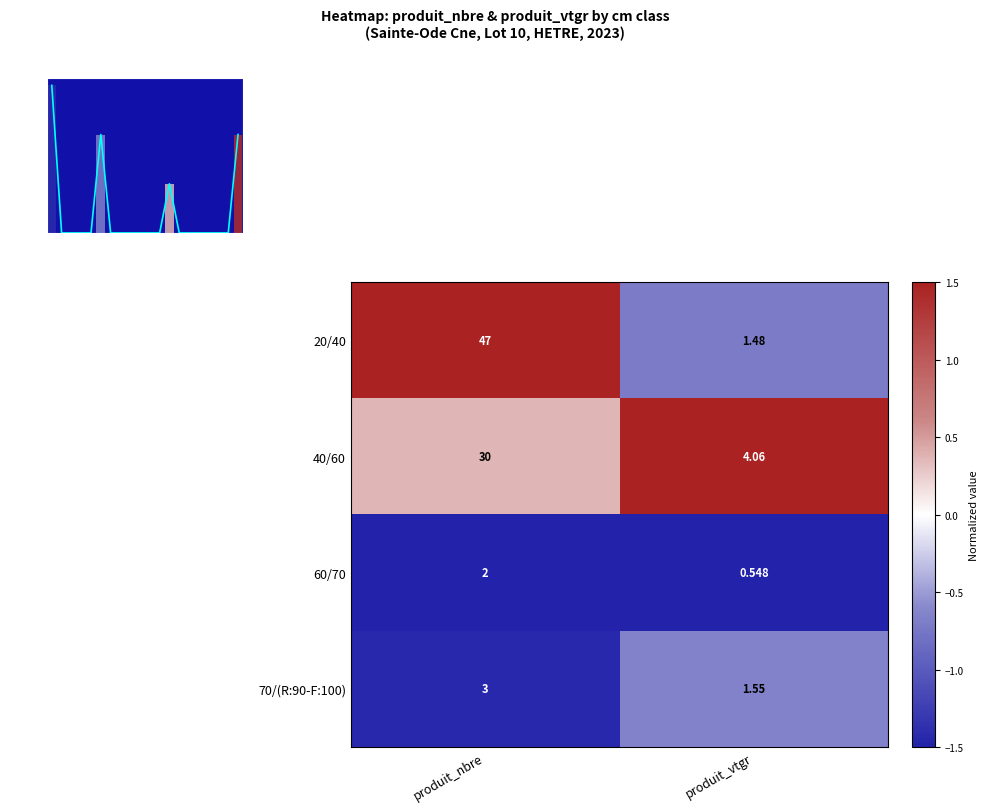

Which category has the highest value in the 70/(R:90-F:100) series?

produit_nbre